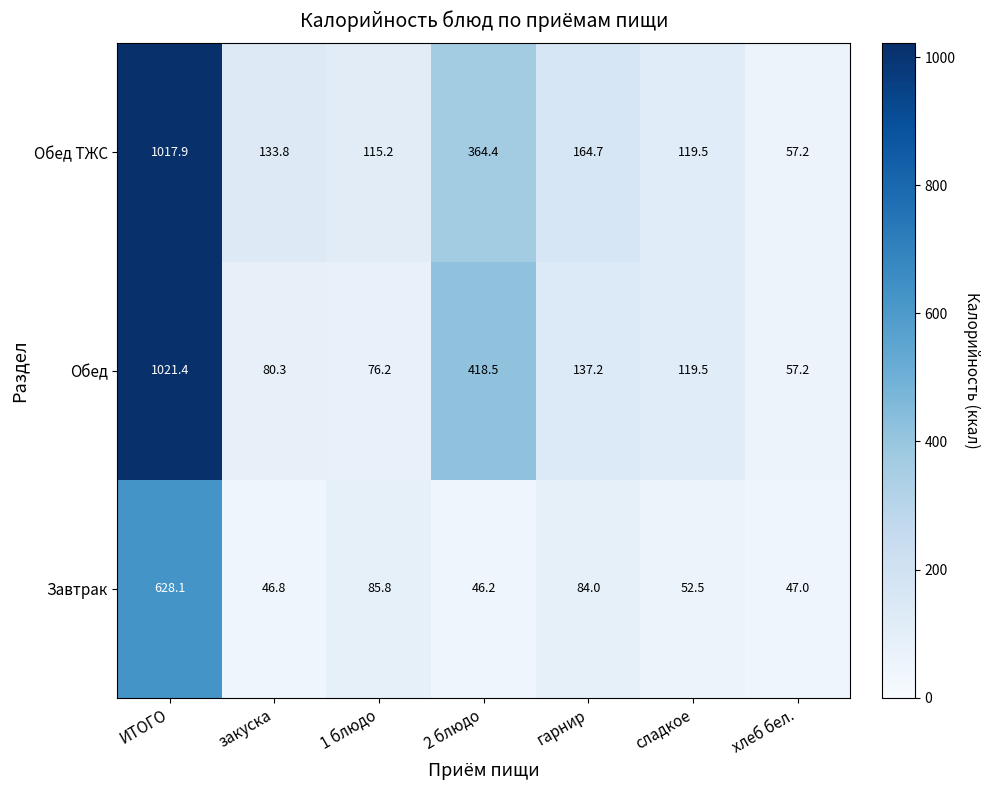

What is the difference between the highest and lowest values at ИТОГО?

393.3